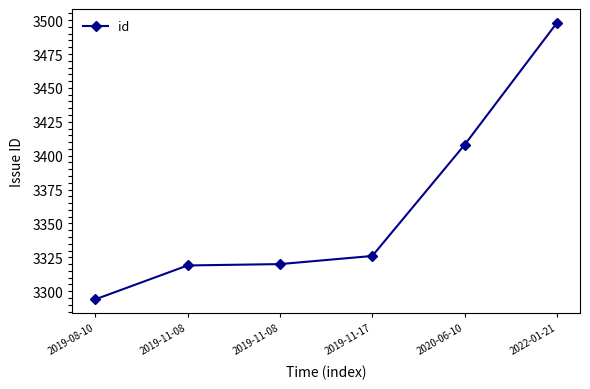

Between 2019-11-08 and 2019-08-10, which is larger?

2019-11-08